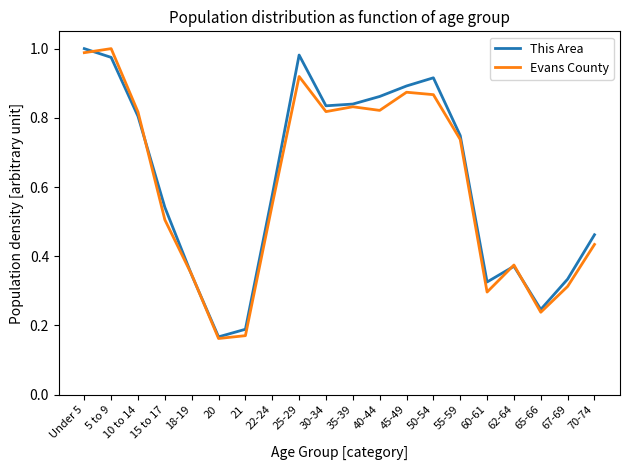

The This Area series shows 1.0 at 5 to 9. True or false?

True